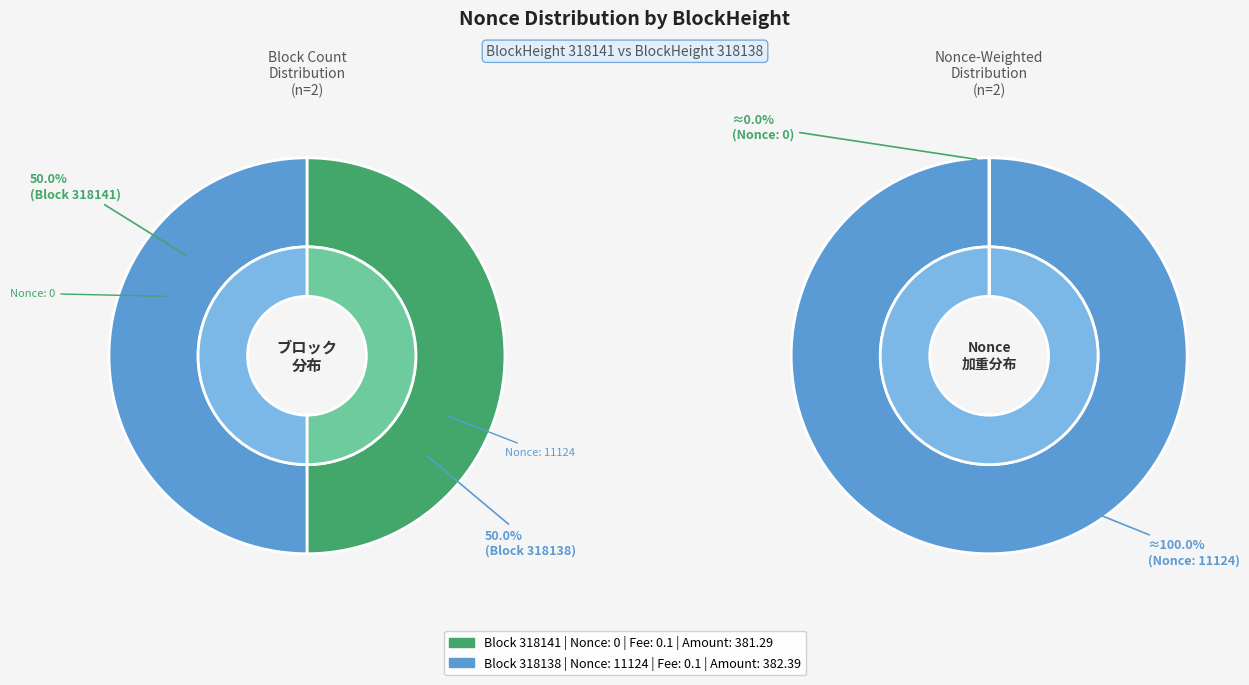

Which slice is the smallest?

BlockHeight 318141 (Nonce 0)